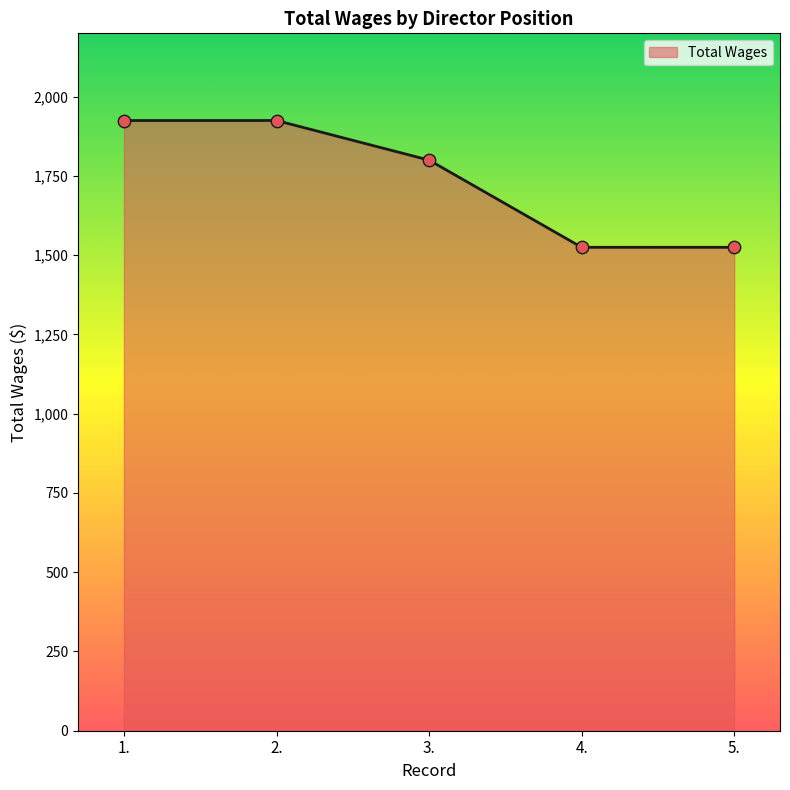

Which has a higher value, 3. or 4.?

3.